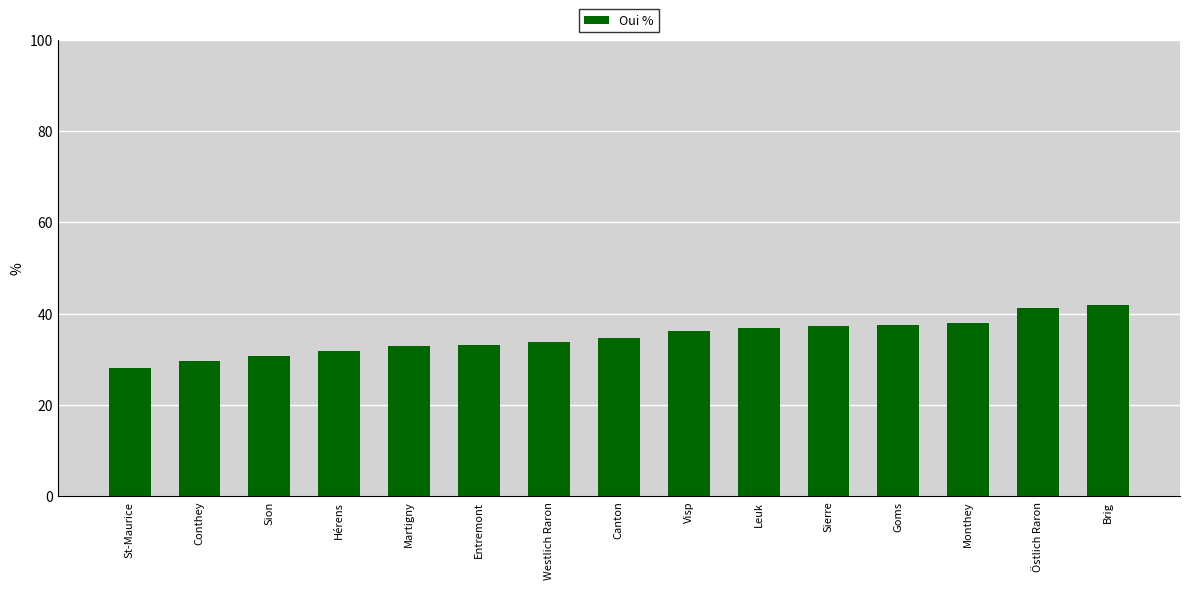

What is the sum of the values at Brig and St-Maurice?

69.8